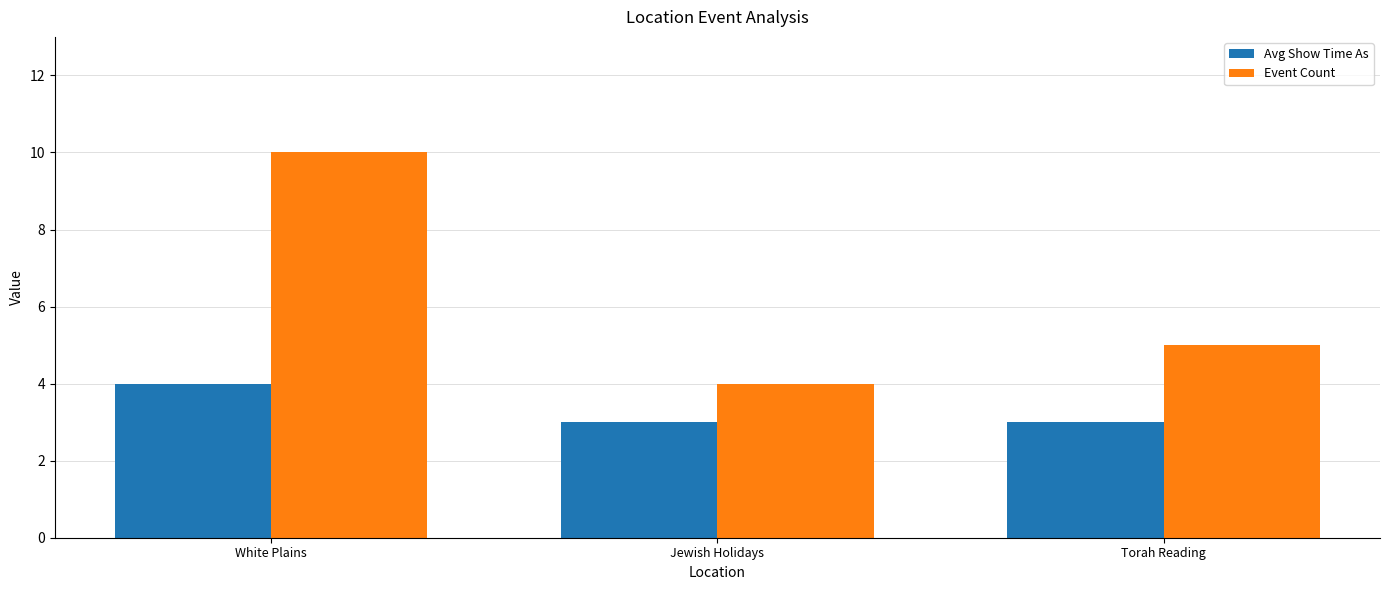

Rank the series at Jewish Holidays from lowest to highest value.

Avg Show Time As, Event Count